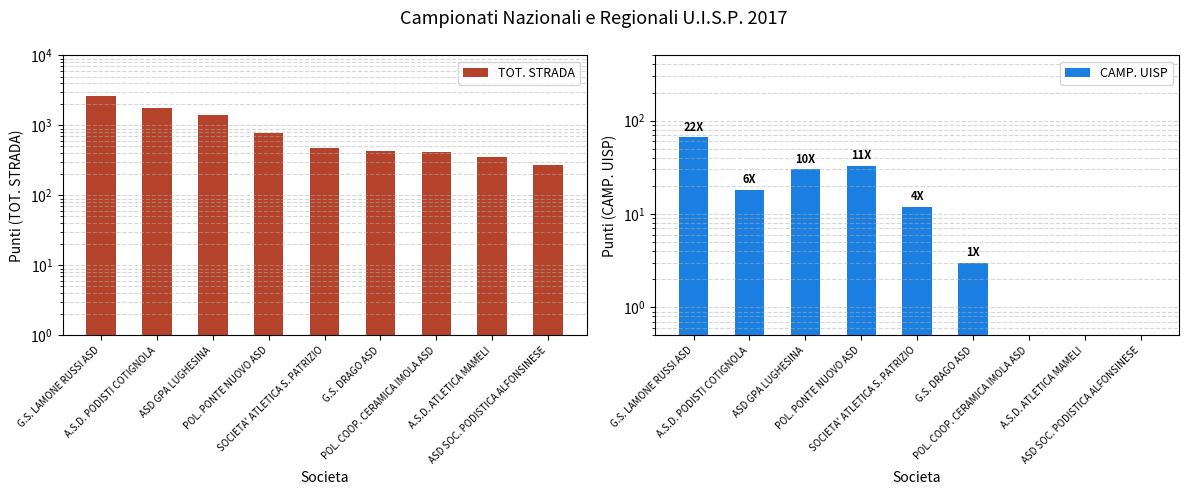

What is the total value across all series at ASD GPA LUGHESINA?

1422